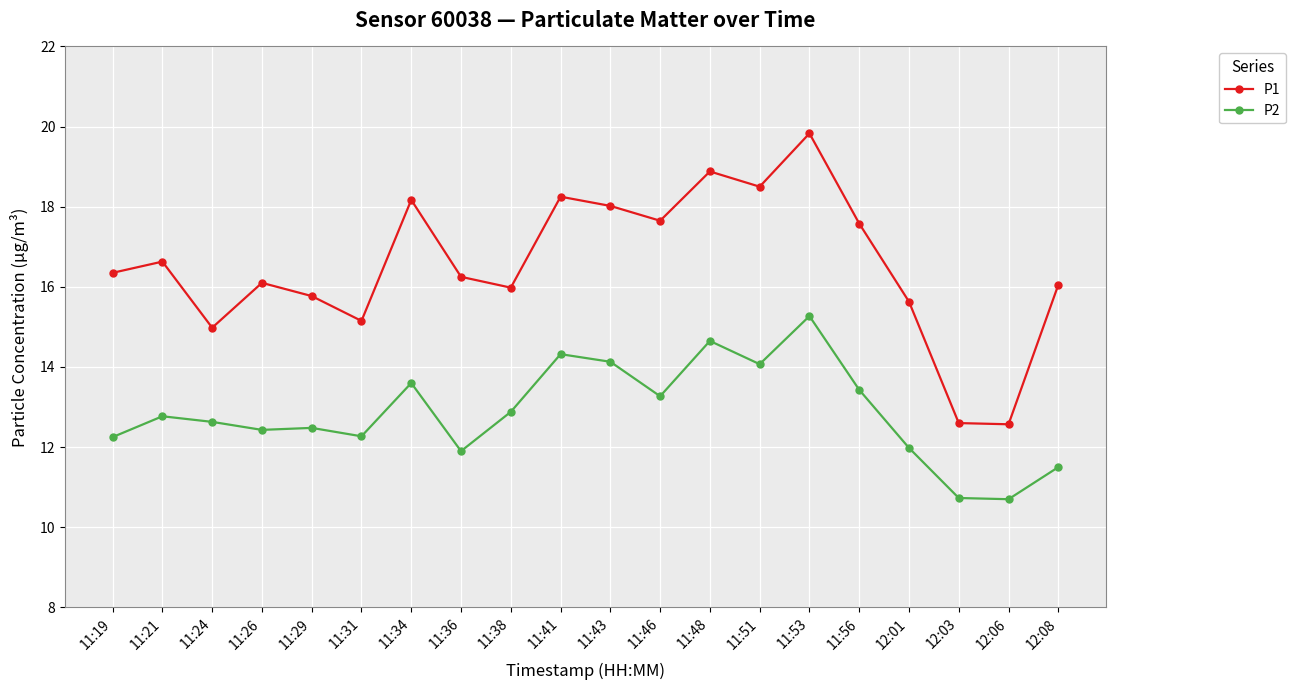

The P2 series shows 11.5 at 12:08. True or false?

True